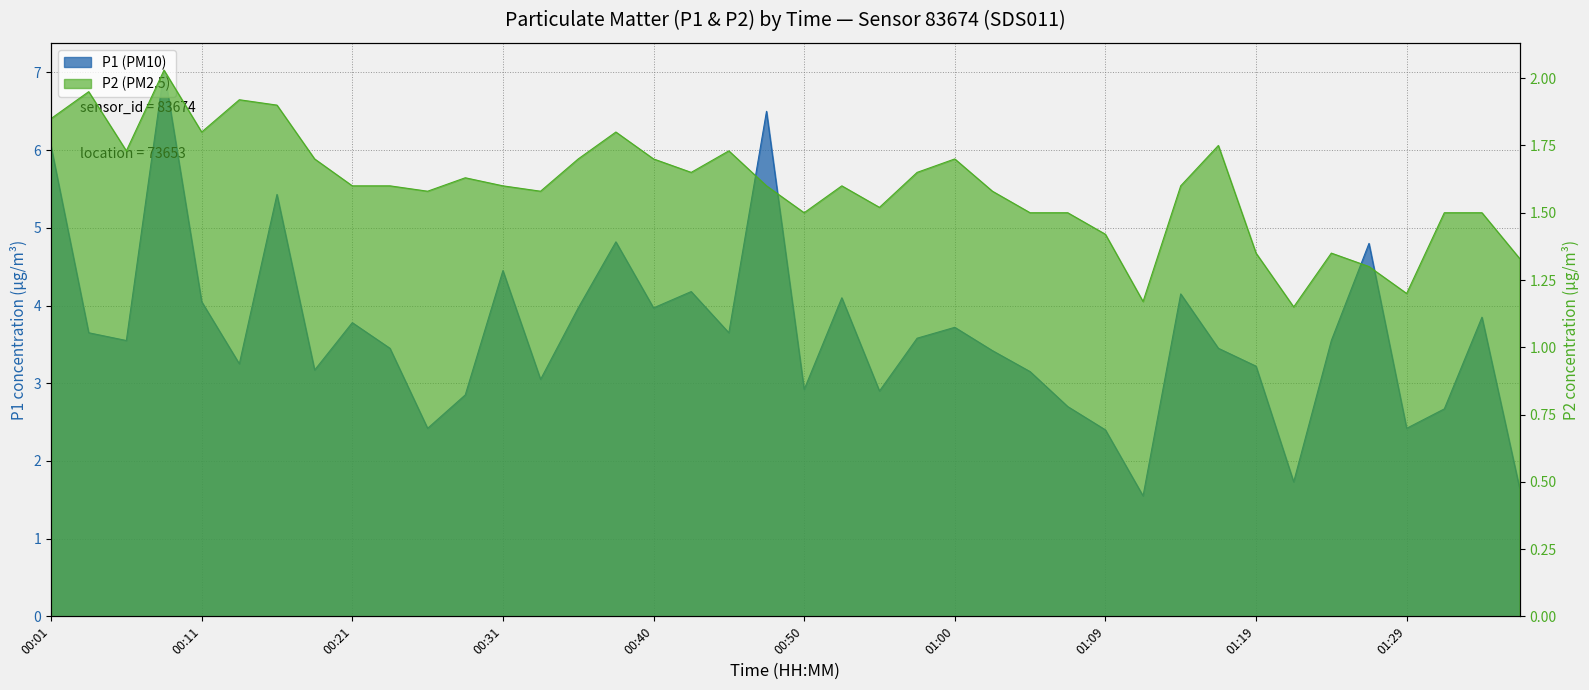

What is the difference between the highest and lowest values at 00:23?

1.9